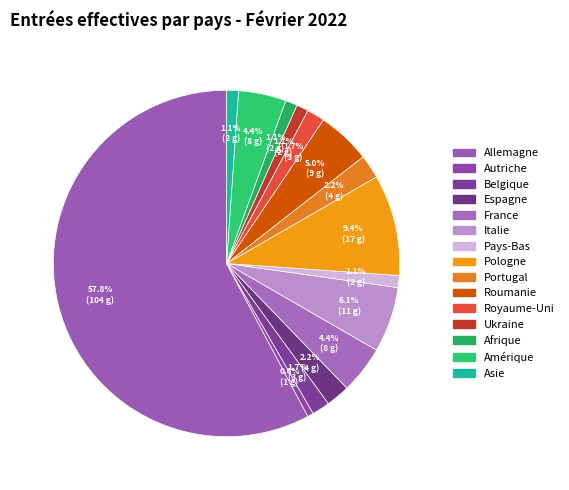

To the nearest percent, what percentage of the pie is Amérique?

4%